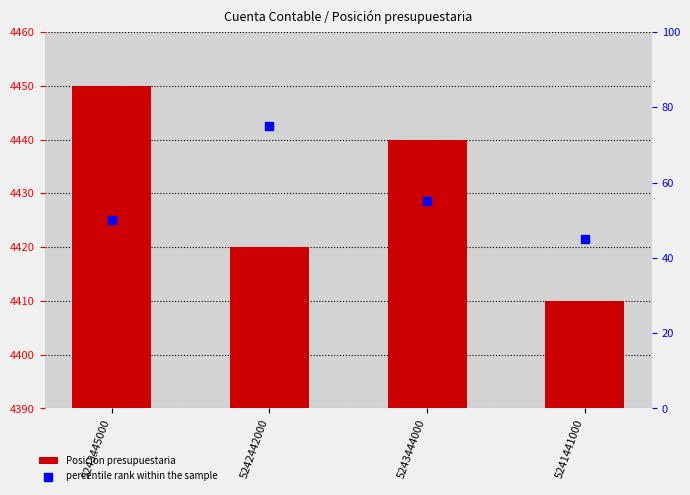

Which series contains the lowest Y value?

percentile rank within the sample